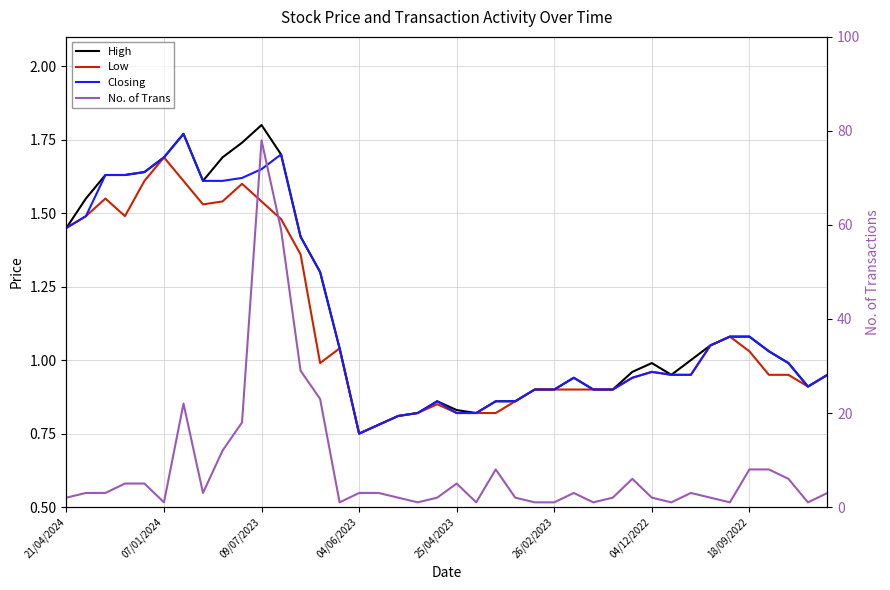

Which category has the highest value in the High series?

09/07/2023